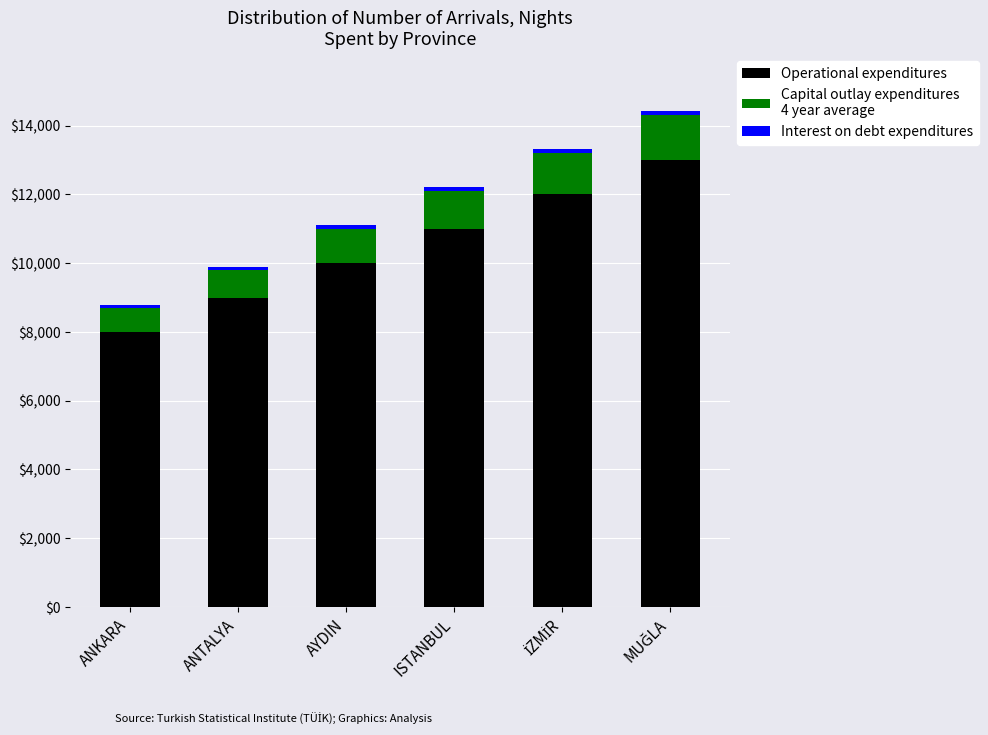

Count the number of data series in this chart.

3